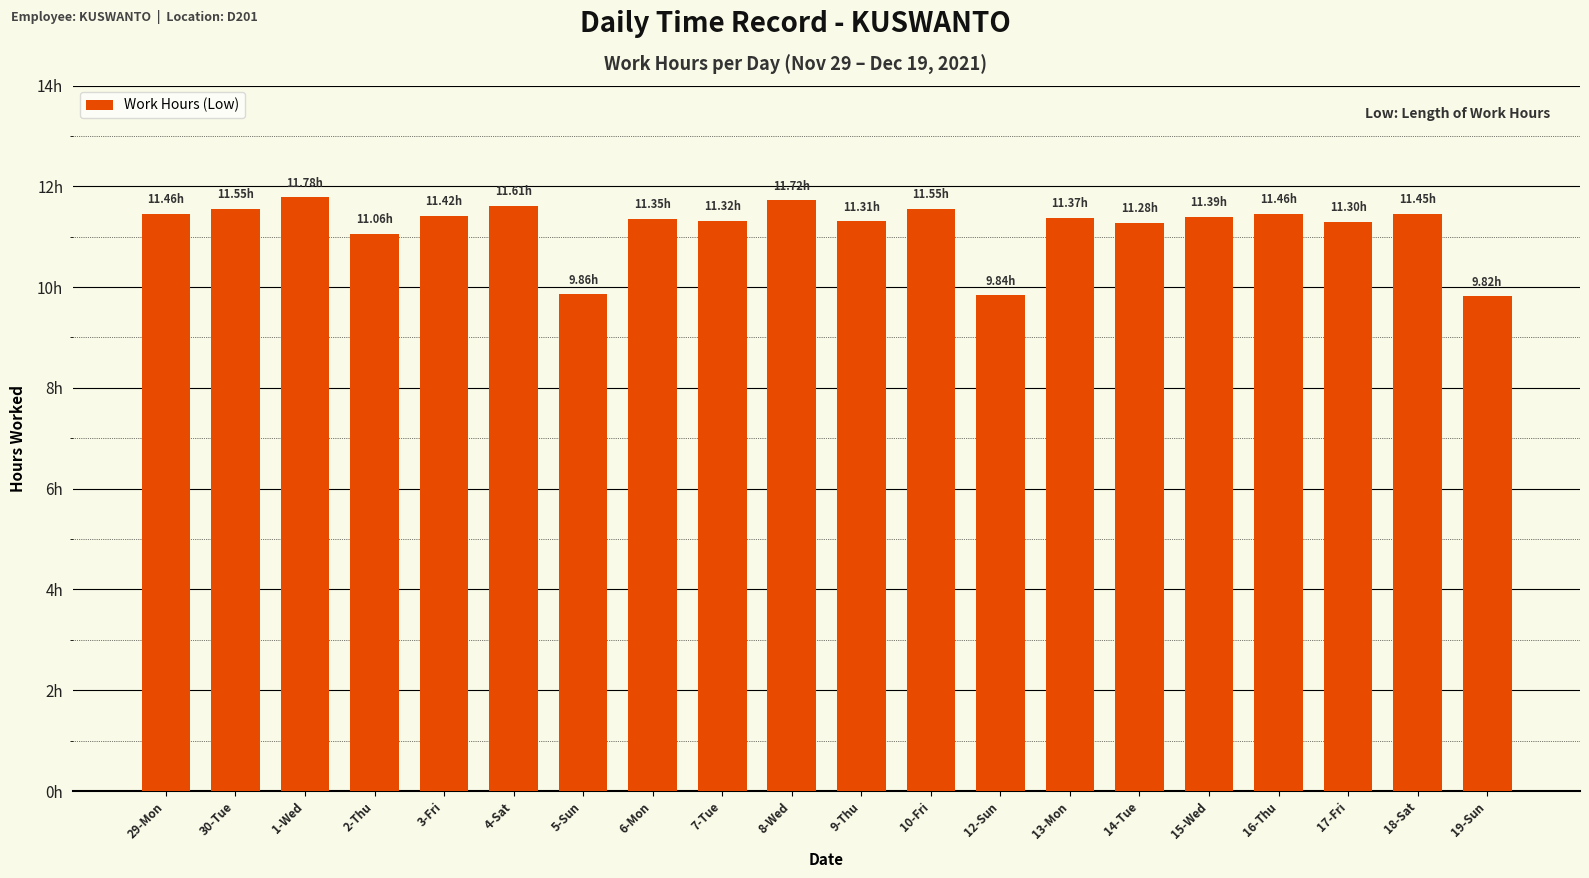

Does the chart contain any negative values?

No